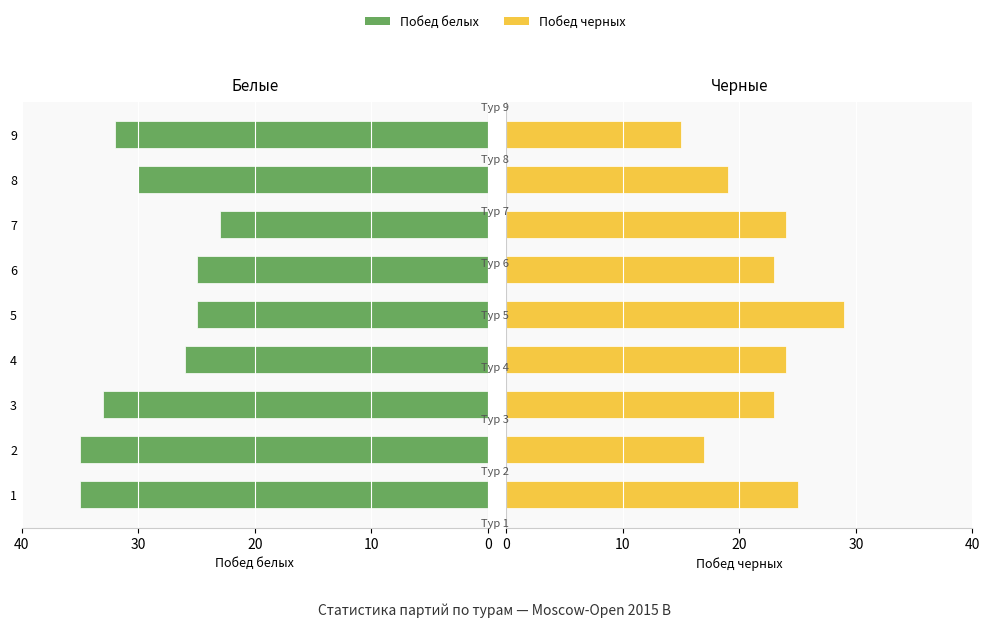

Which series has the widest spread of values?

Побед черных